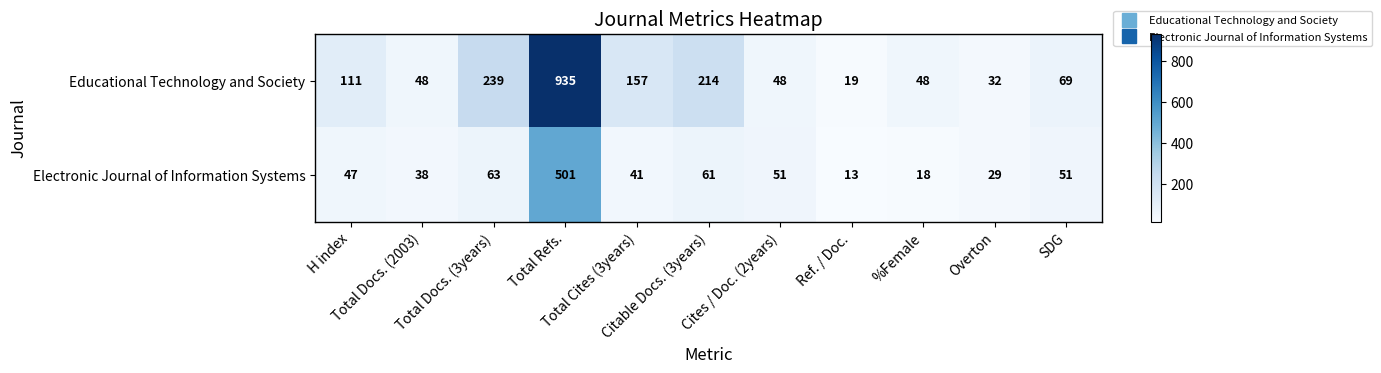

What is the maximum value shown in the chart?

935